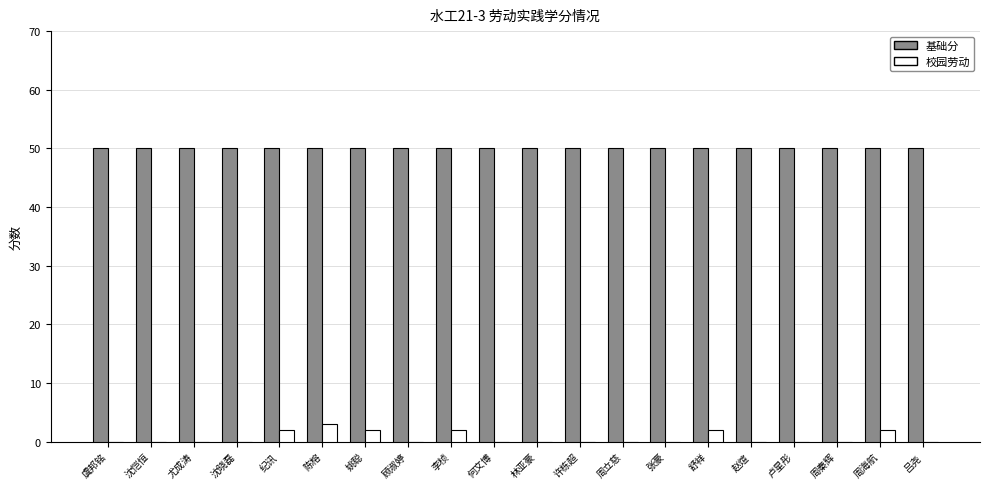

True or false: 基础分 has a value of 26 at 尤成涛.

False